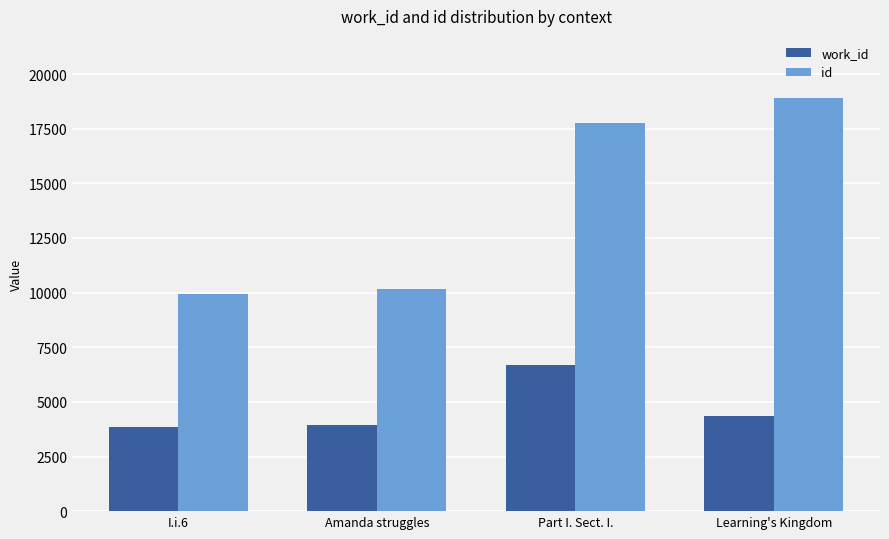

What is the minimum value for id?

9925